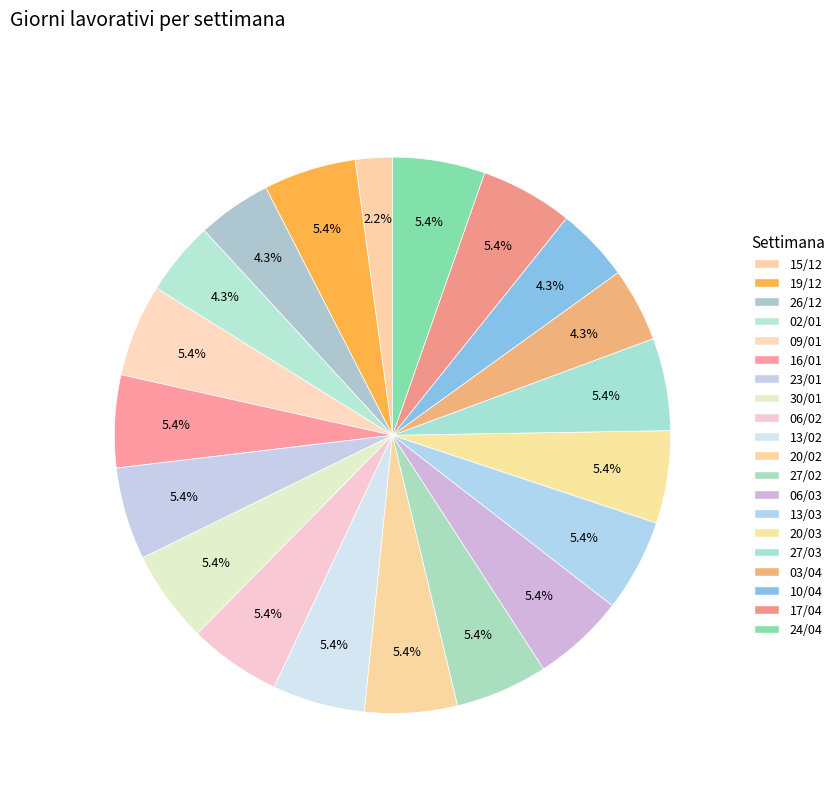

Combined, do 09/01 and 10/04 account for over 50%?

No